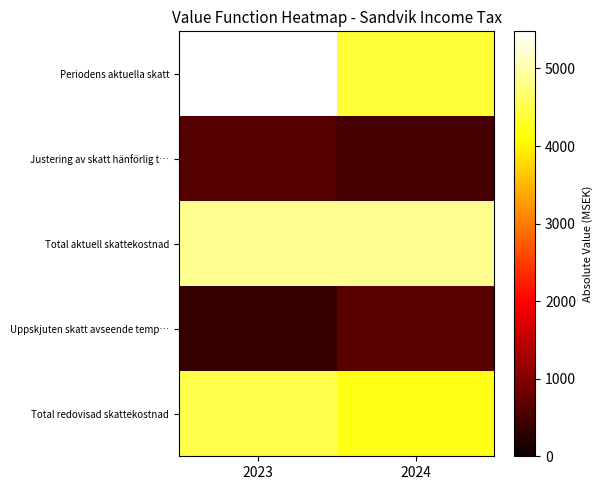

How many series are shown in this chart?

5